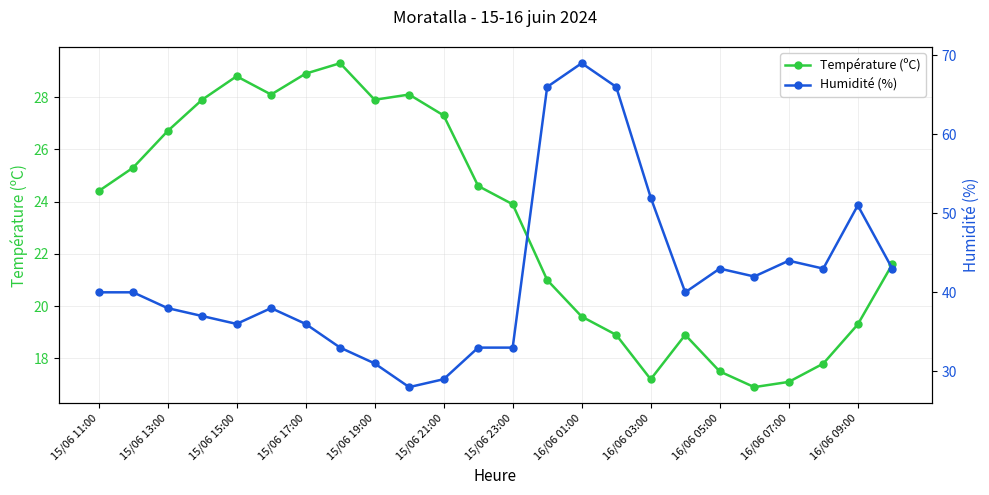

What is the value of the Température (ºC) point at the 21st from the left?

17.1